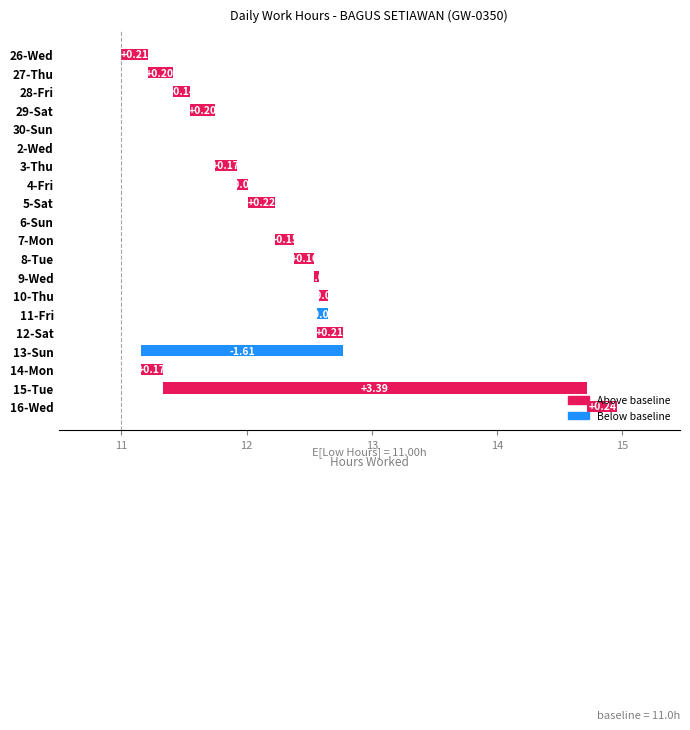

How many values are above zero?

15